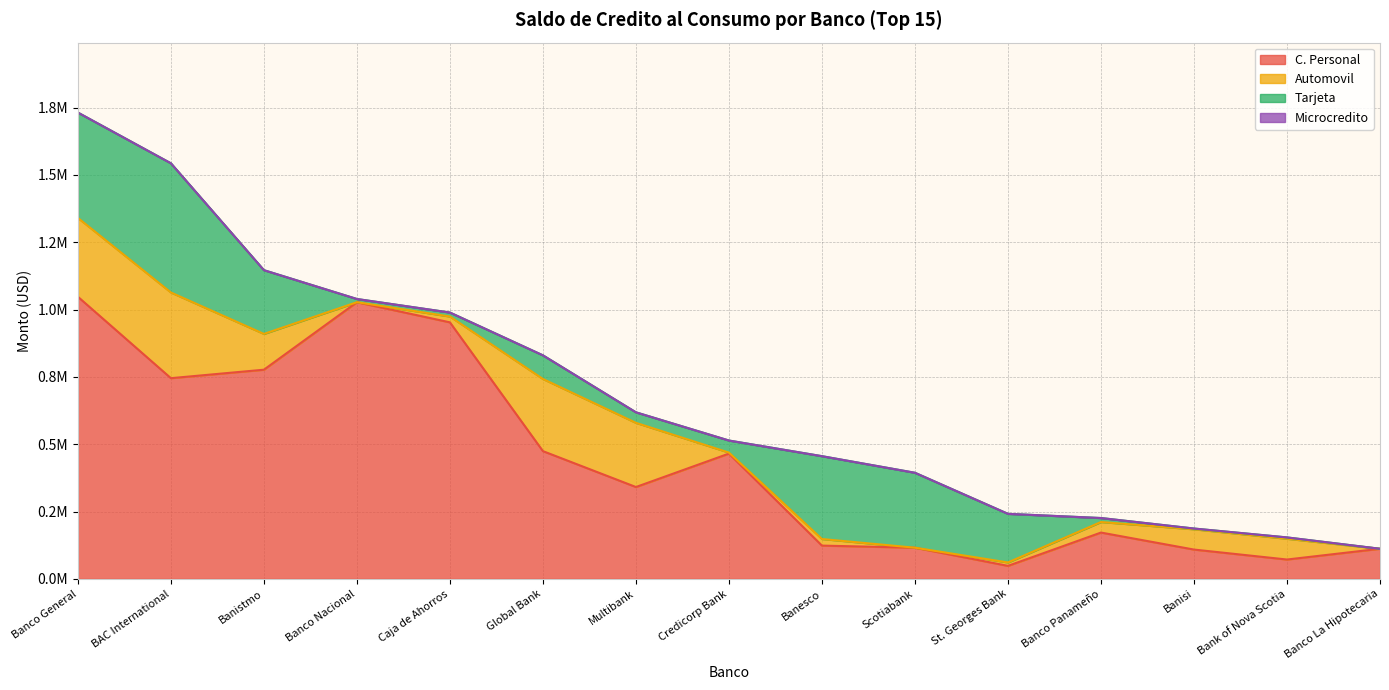

At which label does Automovil reach its peak?

BAC International